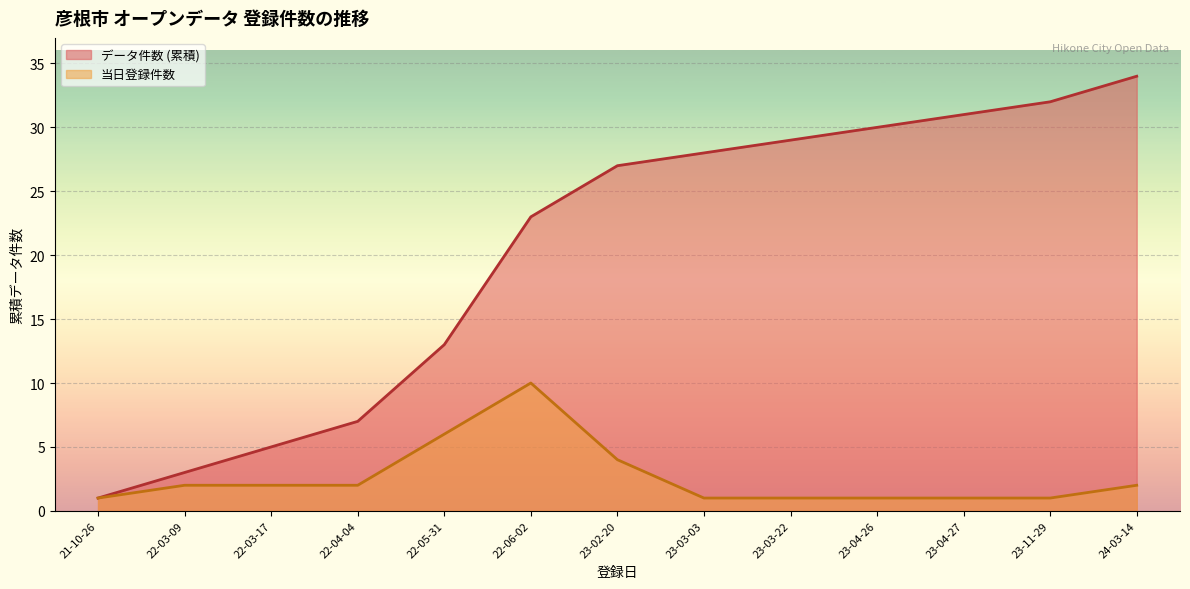

List the series in order of their peak value, lowest first.

当日登録件数, データ件数 (累積)